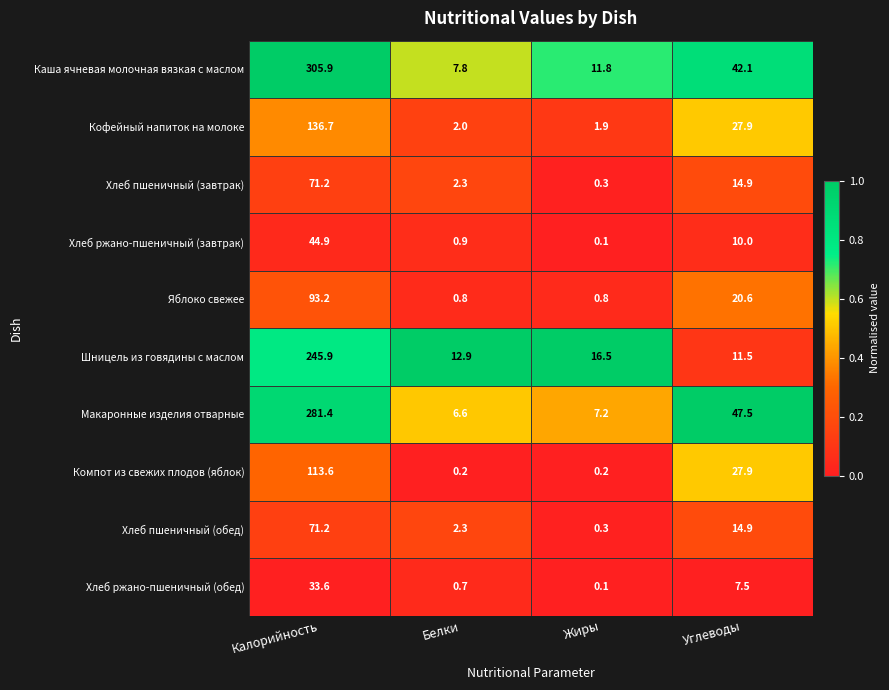

What is the approximate value of Компот из свежих плодов (яблок) at Углеводы?

27.9